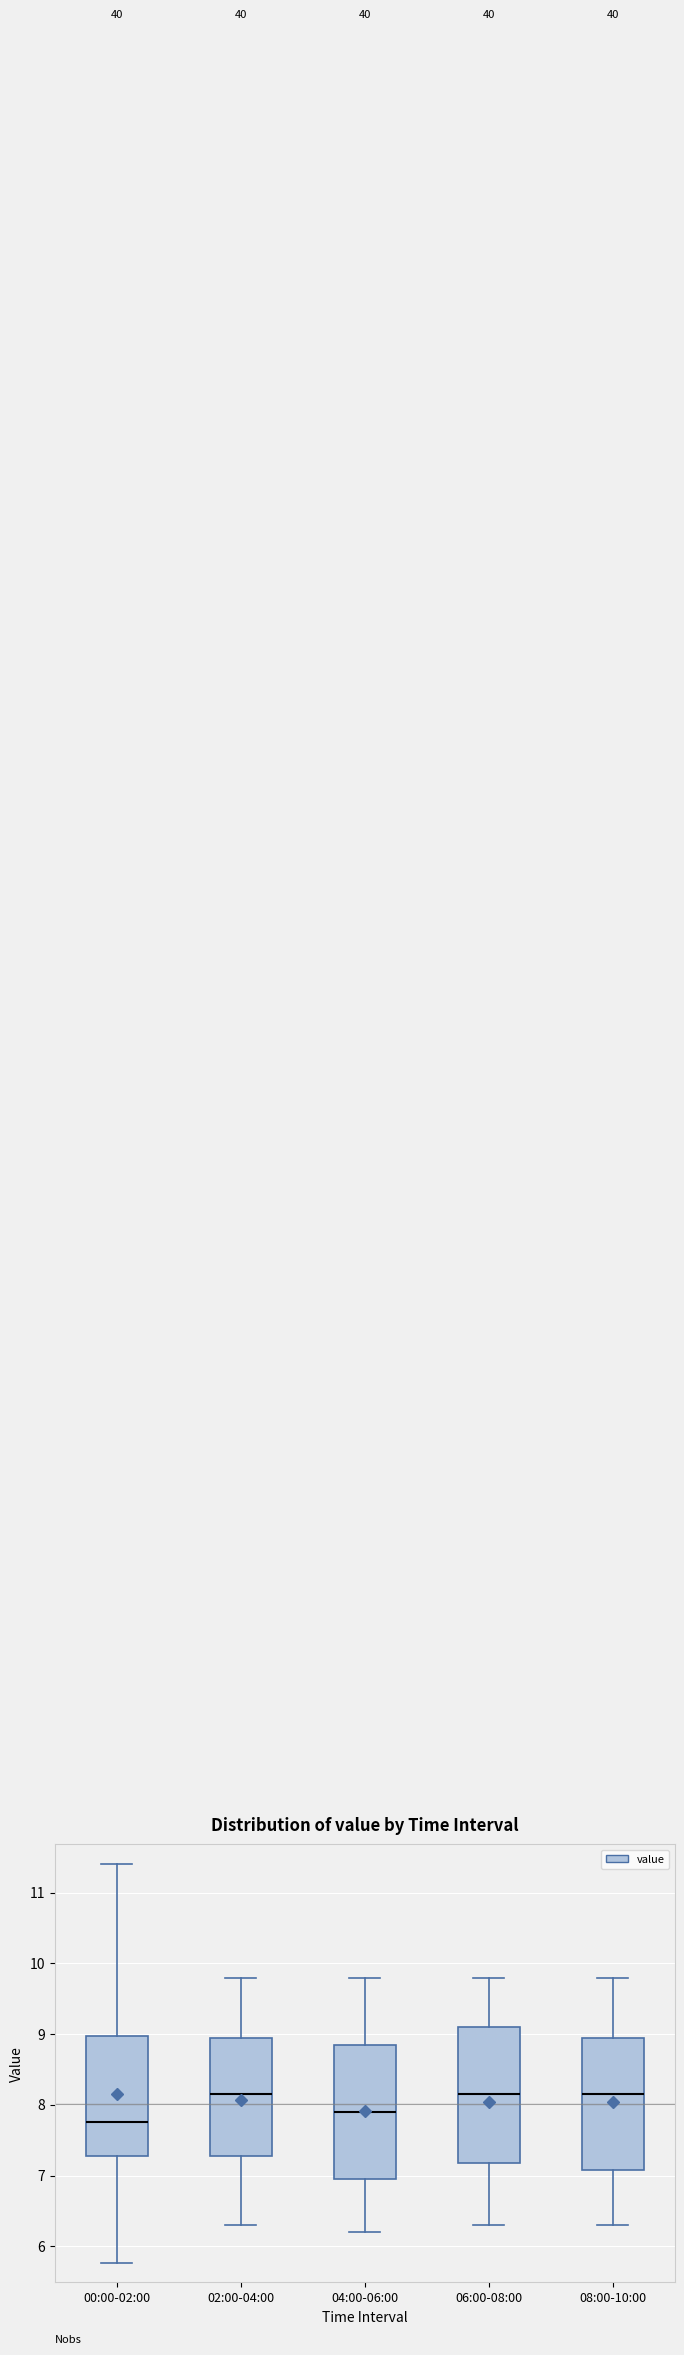

Where does the upper whisker of the box for 06:00-08:00 end on the y-axis? The values are not printed on the chart, so give them approximately, as read against the axis.

9.8